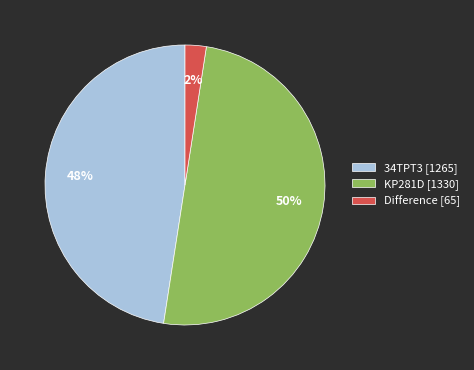

Count the number of slices in the pie.

3